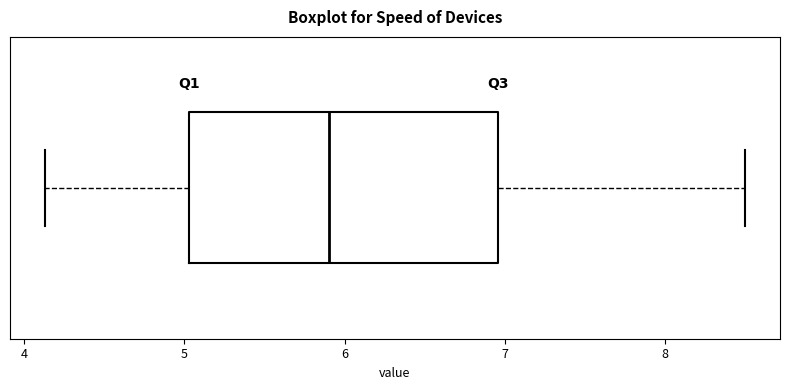

Transcribe this box plot: give where the median line is, the range the box spans, and where the two whiskers end, as read against the x-axis. The values are not printed on the chart, so give them approximately, as read against the axis.

median 5.9, box 5.0 to 7.0, whiskers 4.1 to 8.5